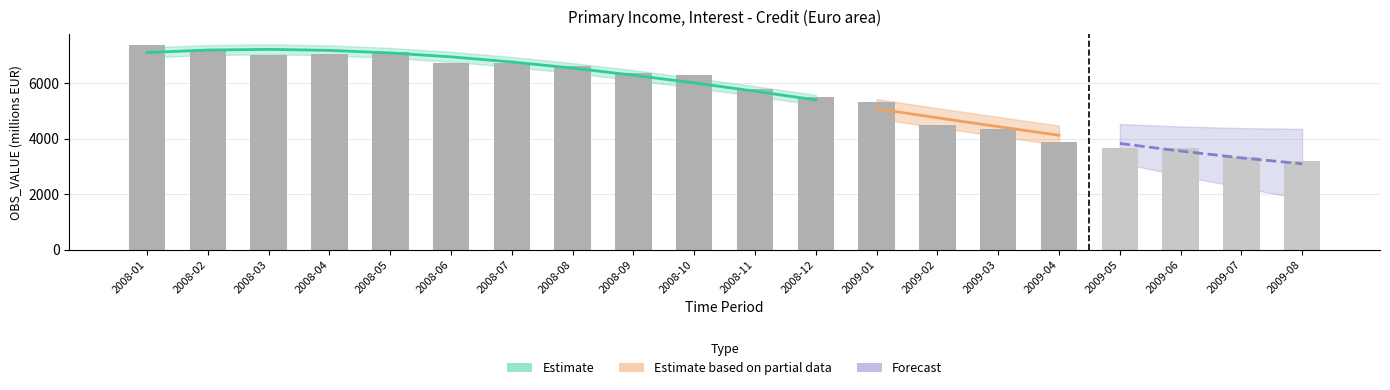

What is the label of the 9th bar from the left?

2008-09